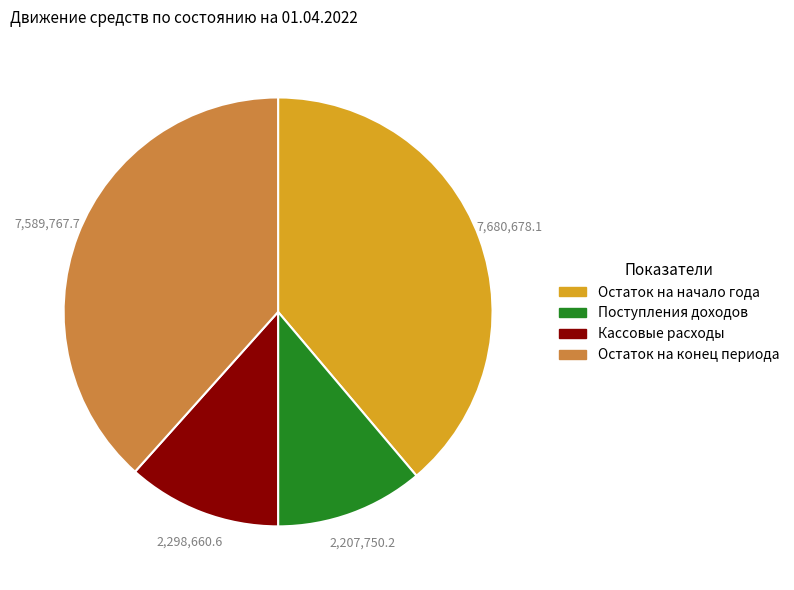

Is there any slice that represents more than half of the pie?

No